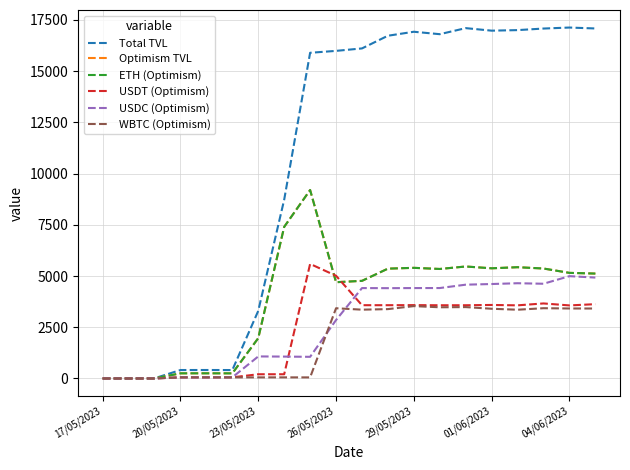

What is the maximum value for WBTC (Optimism)?

3530.6